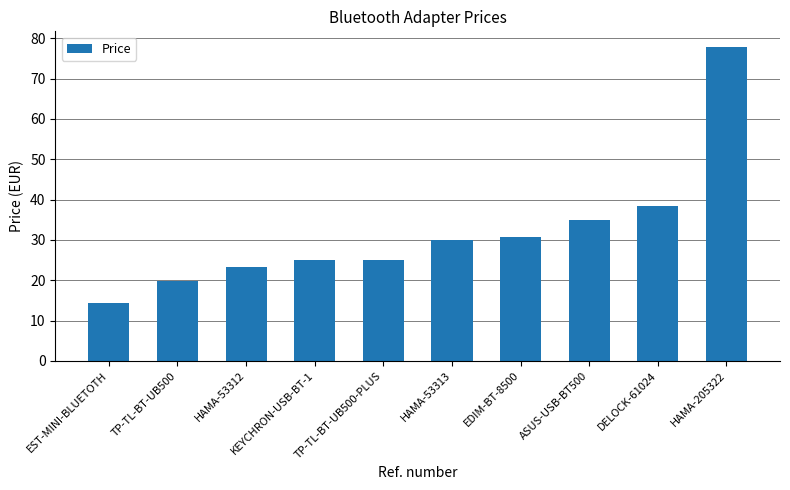

Which label corresponds to the smallest value in the chart?

EST-MINI-BLUETOTH